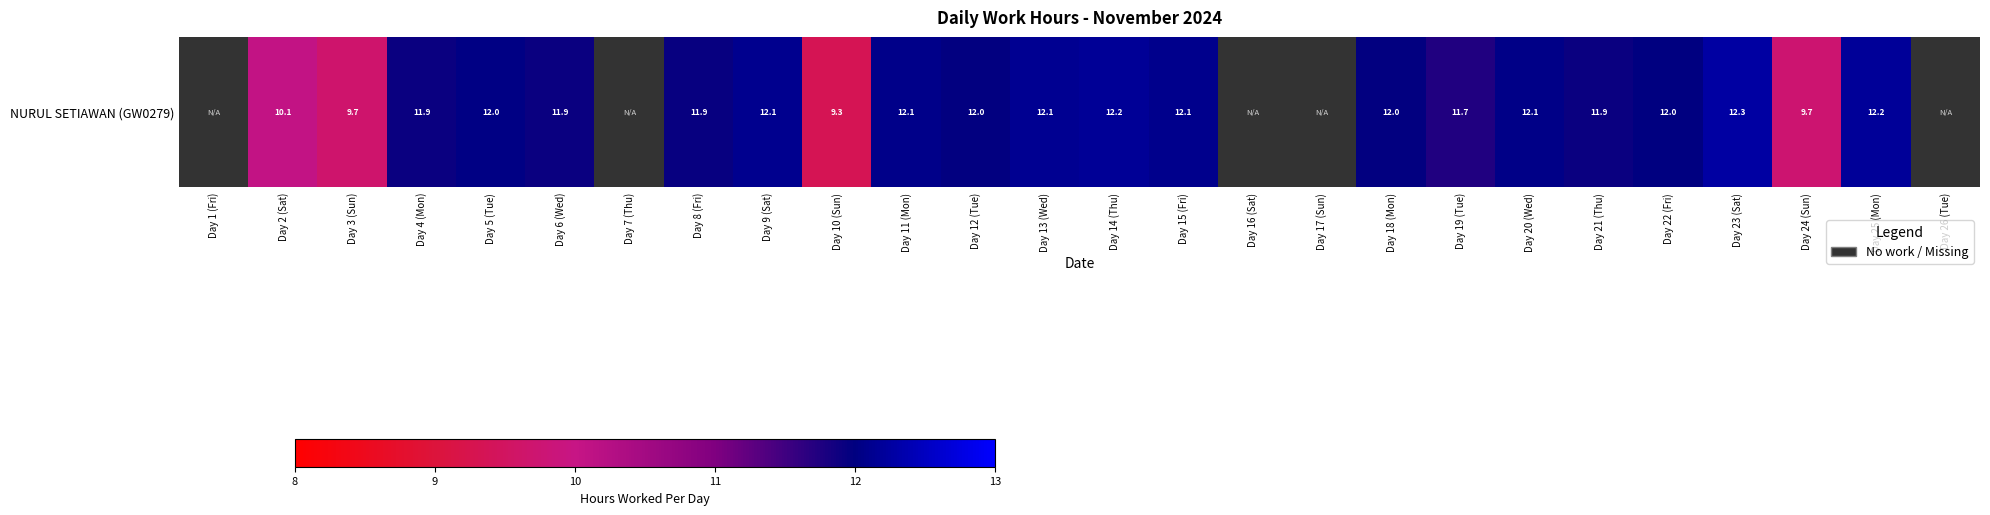

Reading right to left, list all the values displayed in this chart.

0.0	12.2	9.7	12.3	12.0	11.9	12.1	11.7	12.0	0.0	0.0	12.1	12.2	12.1	12.0	12.1	9.3	12.1	11.9	0.0	11.9	12.0	11.9	9.7	10.1	0.0